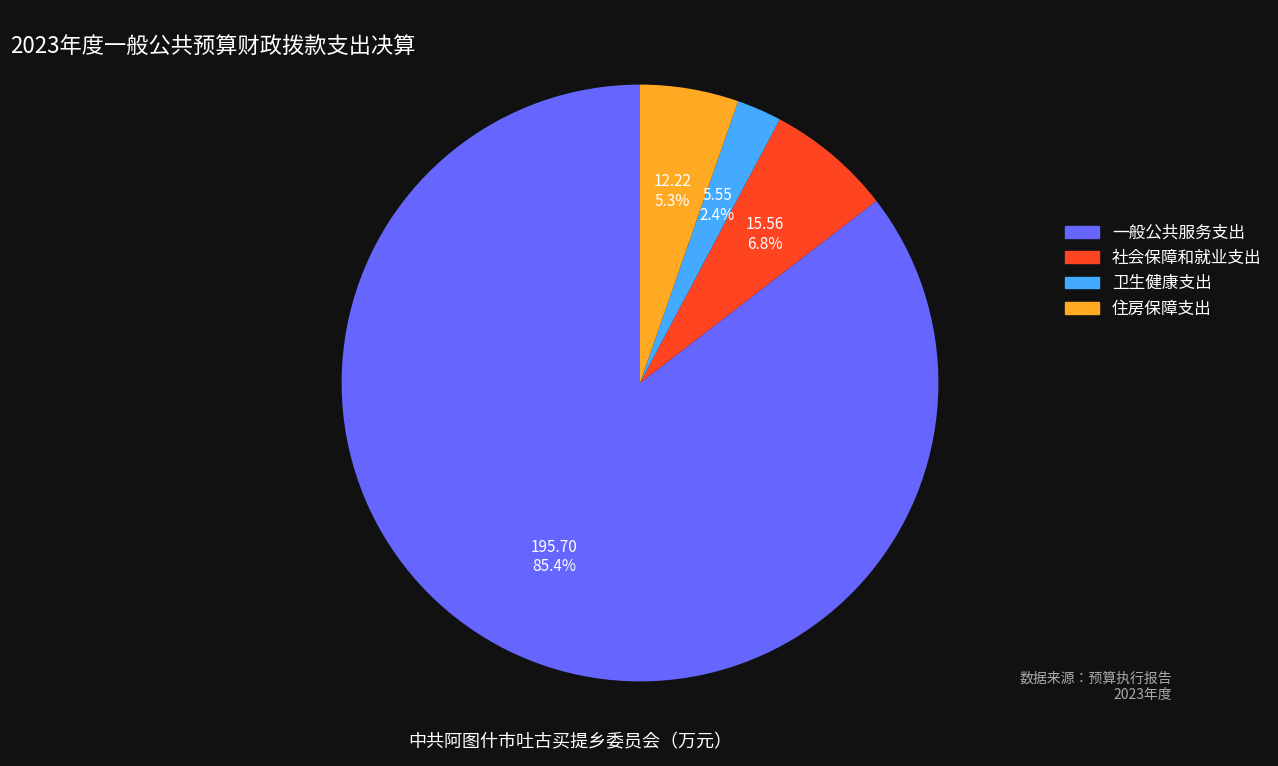

What percentage is the 住房保障支出 slice, to the nearest percent?

5%